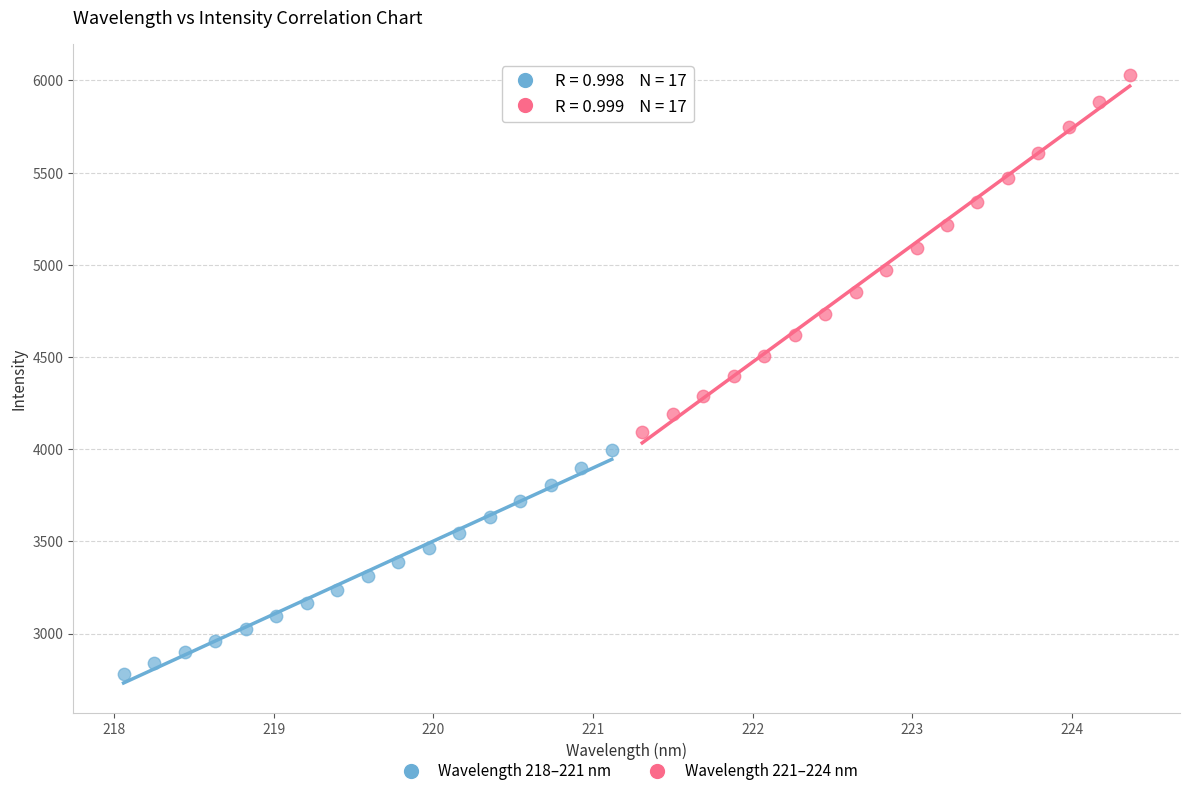

Which series has the widest spread of Y values?

Wavelength 221–224 nm